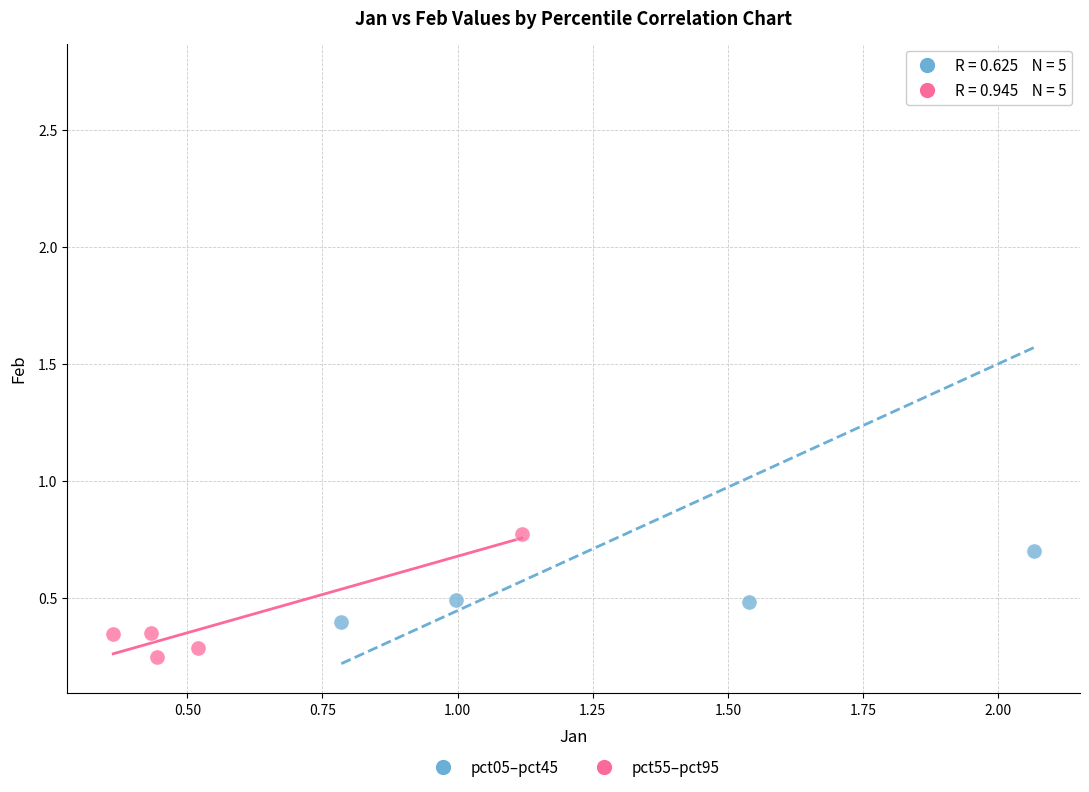

Which series reaches the minimum Y coordinate?

pct55–pct95